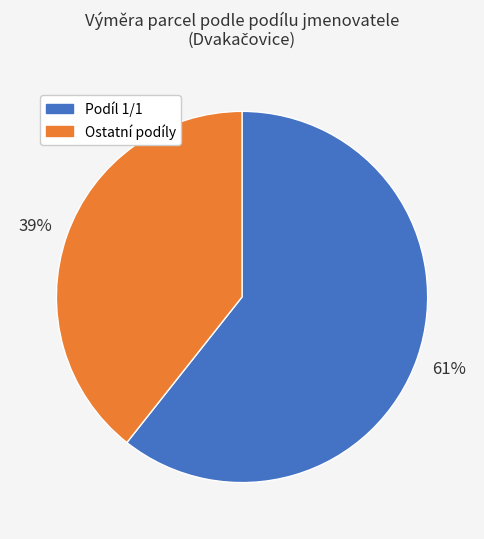

Does any single category account for the majority?

Yes